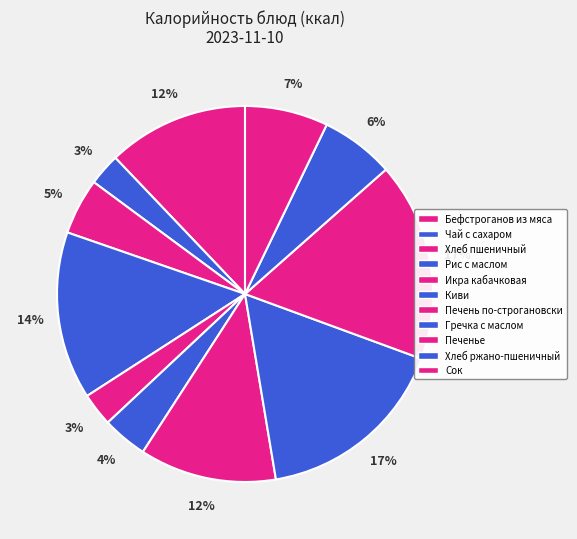

Does Печень по-строгановски account for over 50% of the chart?

No